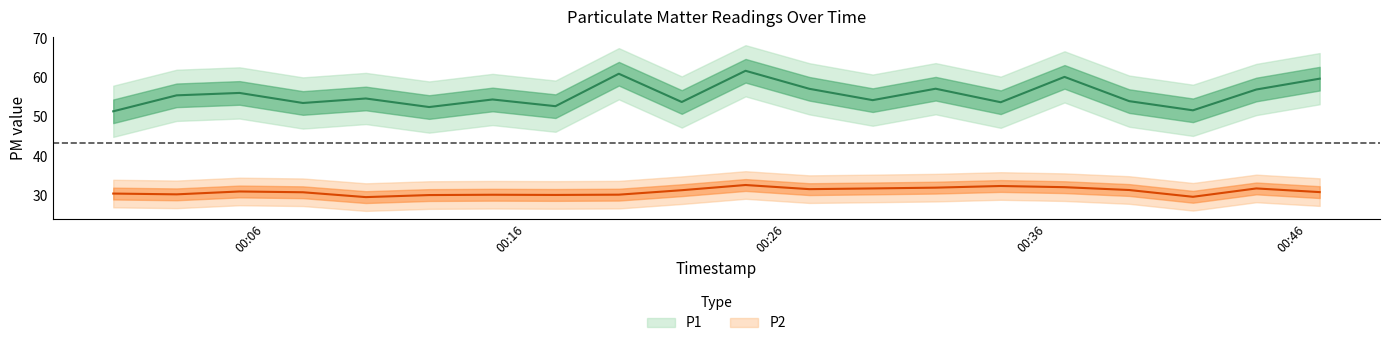

At which category does P2 reach its first local valley?

2023-02-10T00:02:36